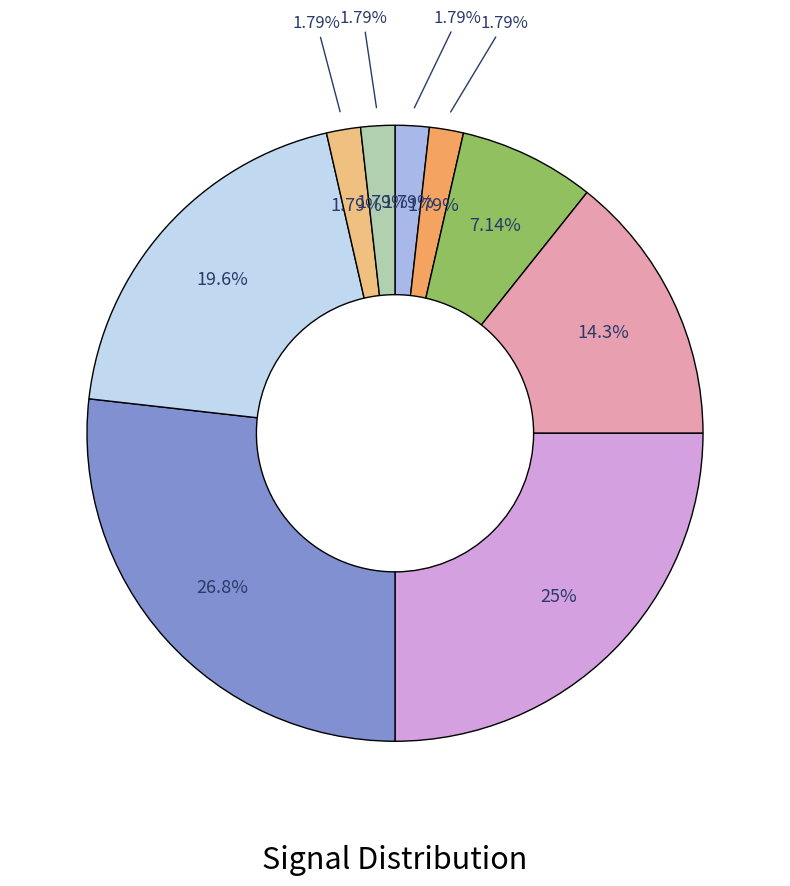

Does 6 represent more than half of the total?

No